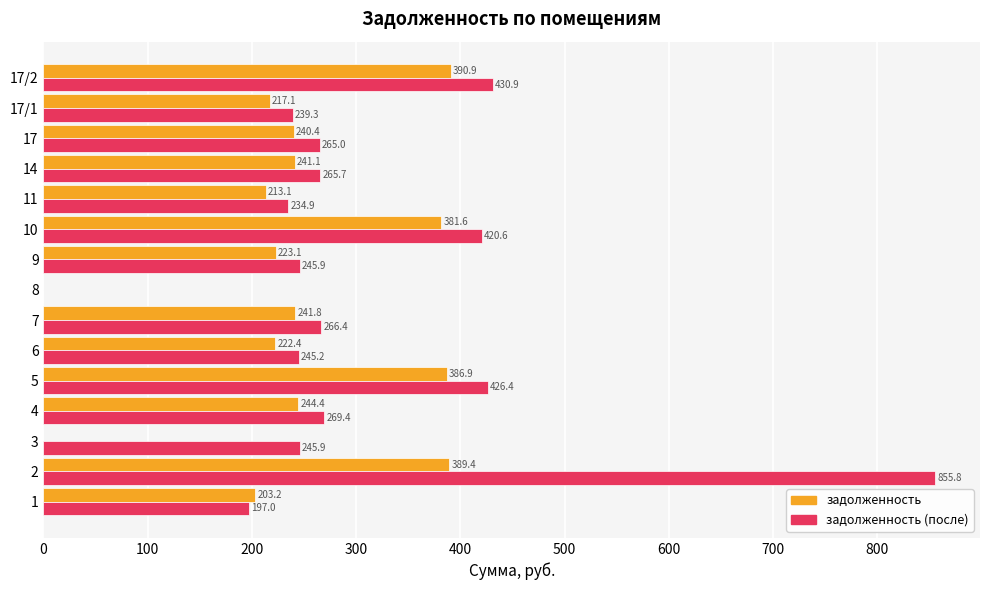

Which series has the widest spread of values?

задолженность (после)